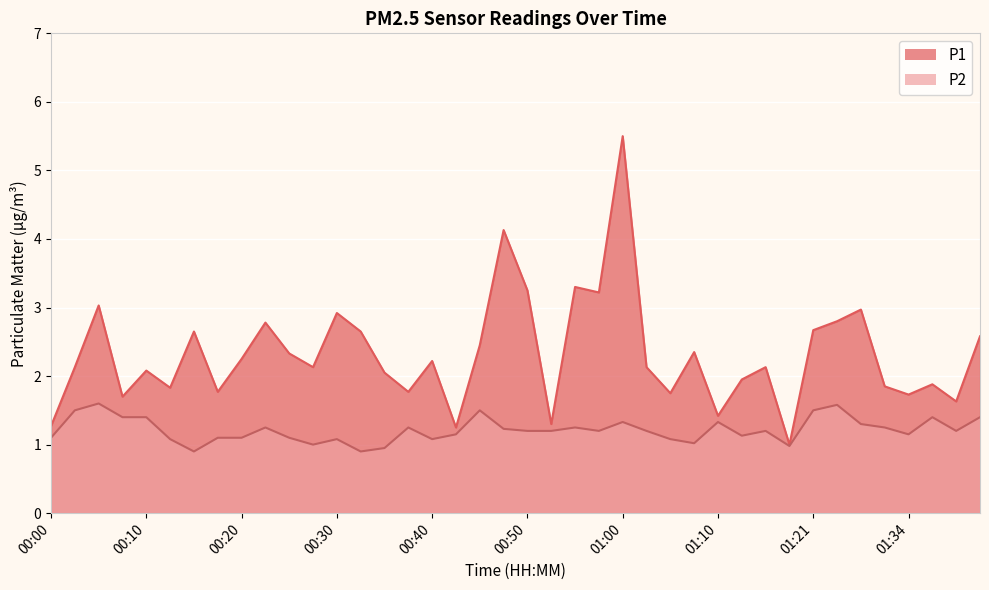

List the labels in order of P2 value, largest first.

00:05, 01:26, 00:02, 00:45, 01:21, 00:07, 00:10, 01:37, 01:42, 01:00, 01:10, 01:29, 00:22, 00:37, 00:55, 01:32, 00:47, 00:50, 00:52, 00:57, 01:03, 01:16, 01:39, 00:42, 01:34, 01:13, 00:00, 00:17, 00:20, 00:25, 00:12, 00:30, 00:40, 01:05, 01:08, 00:27, 01:18, 00:35, 00:15, 00:32